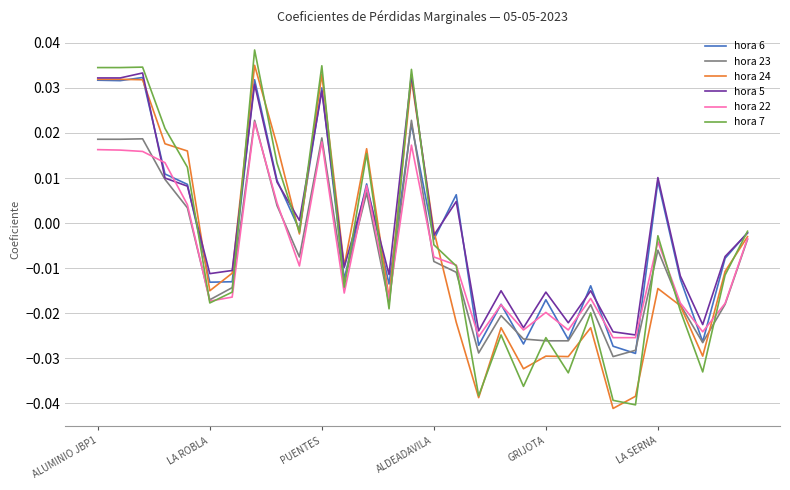

Which series has the largest range (max minus min)?

hora 7